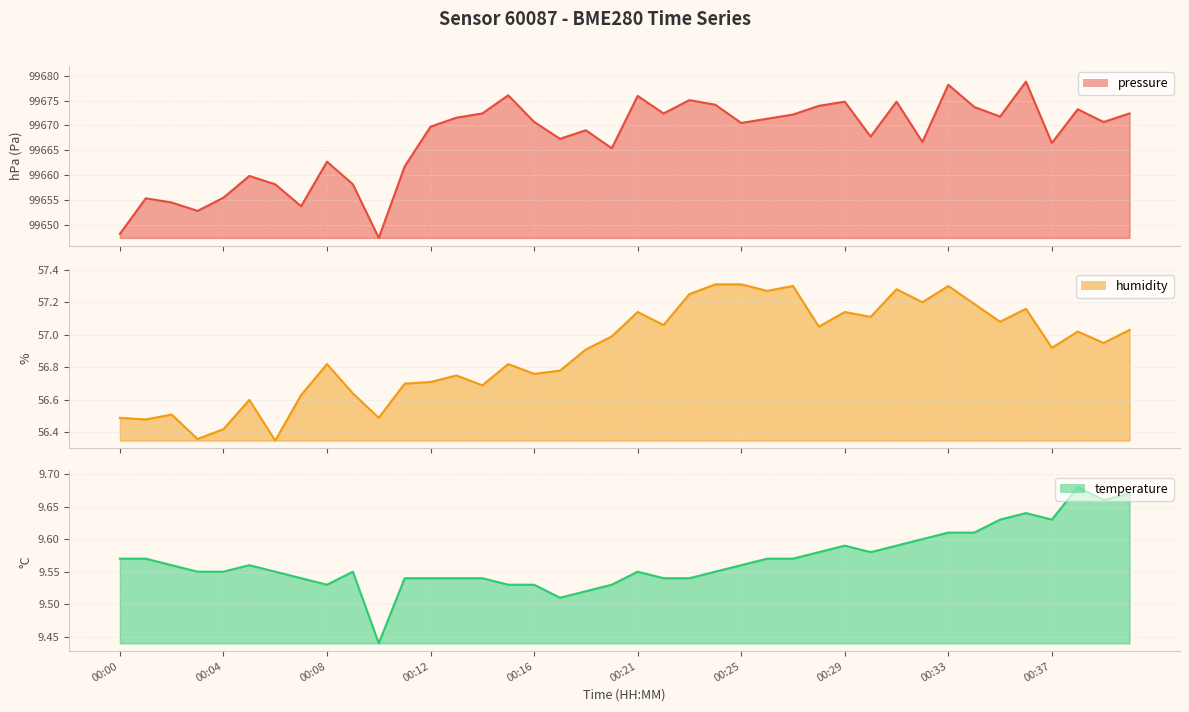

Which has a higher value, 00:18 or 00:13?

00:13